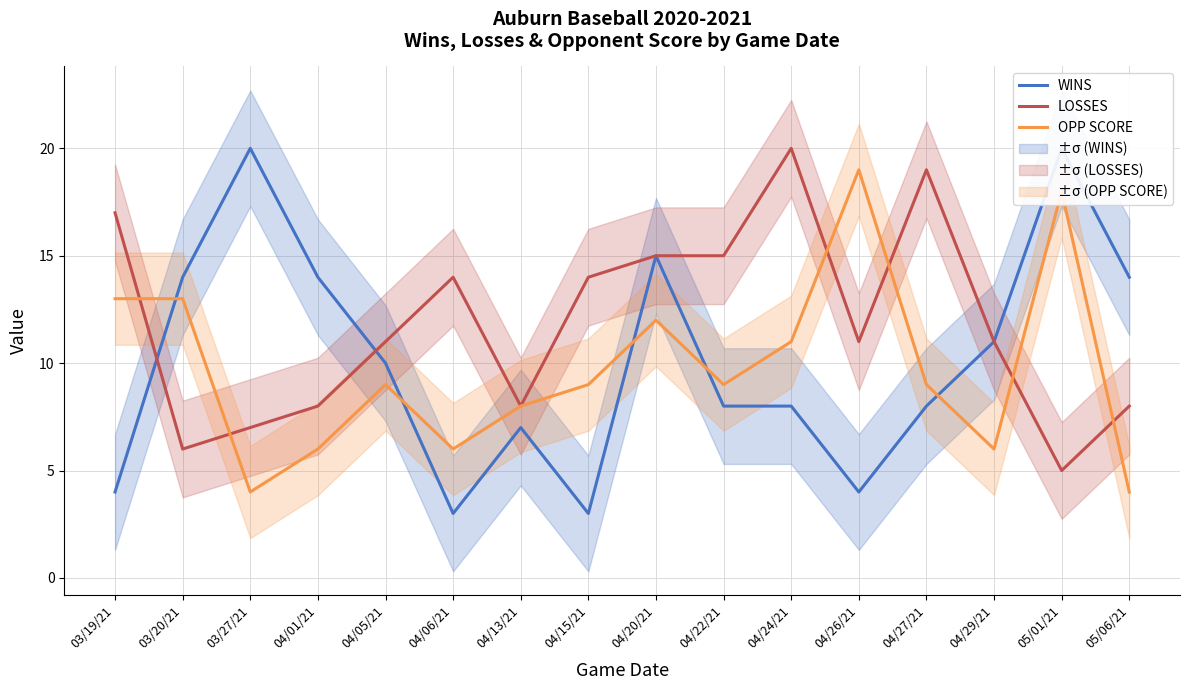

What is the label of the 2nd point from the left?

03/20/21